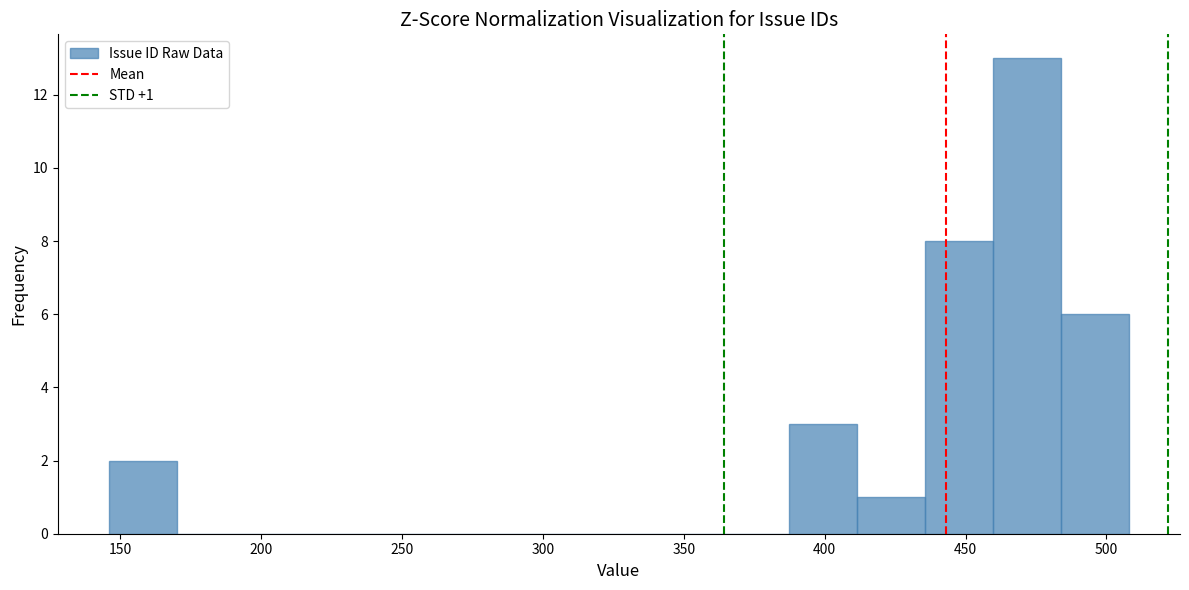

Which range on the x-axis has the tallest bar?

460 to 485